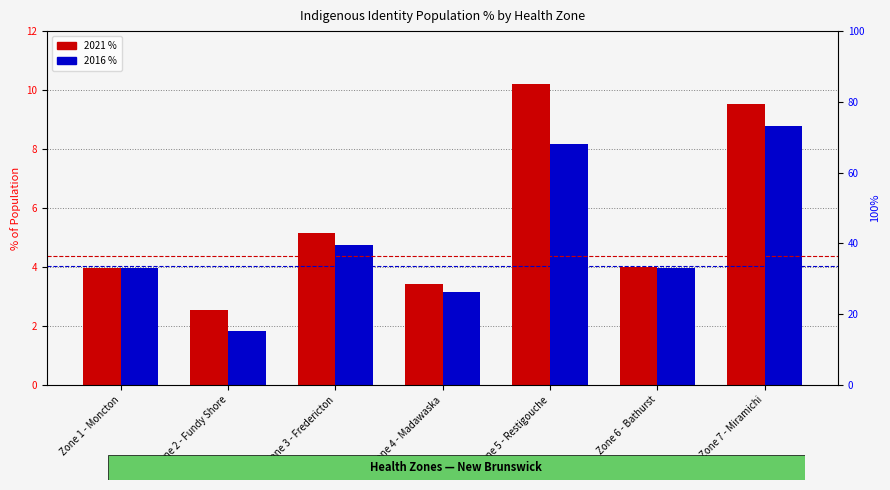

What is the difference between the 2016 values at Zone 4 - Madawaska and Zone 6 - Bathurst?

0.8